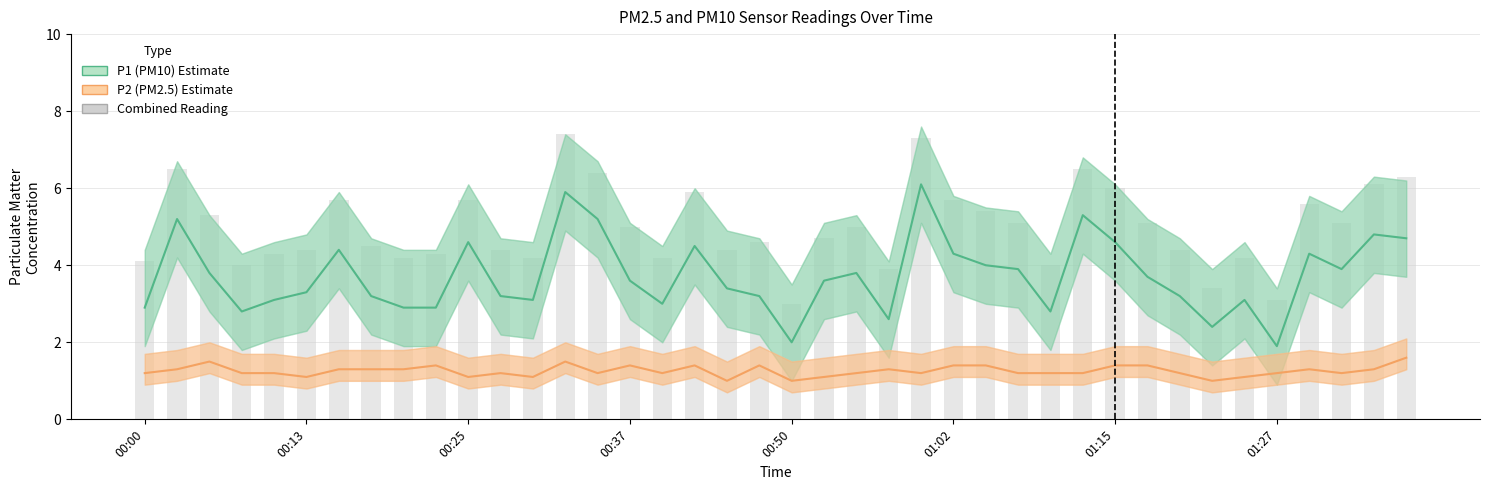

What is the difference between the maximum and second lowest values in the P1 (PM10) series?

4.1